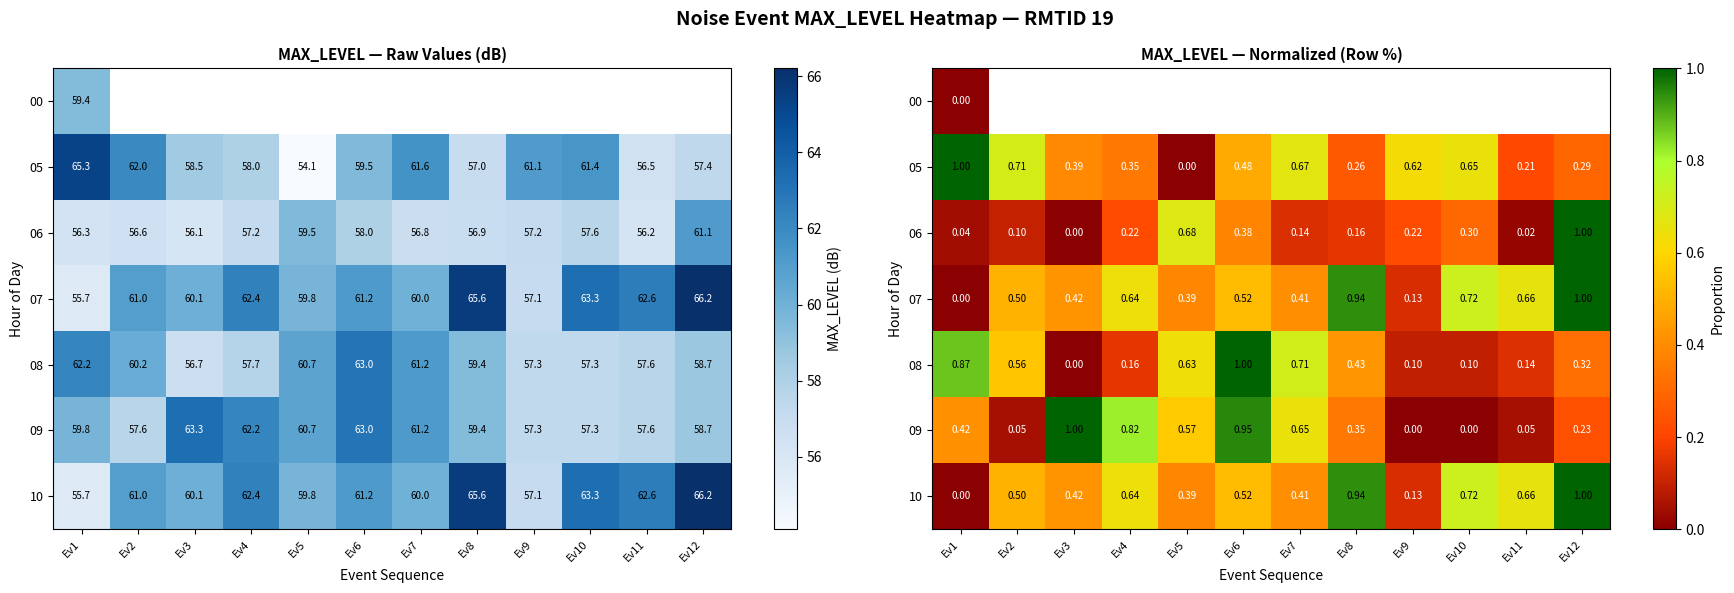

Which category has the lowest value in the 06 series?

Ev3